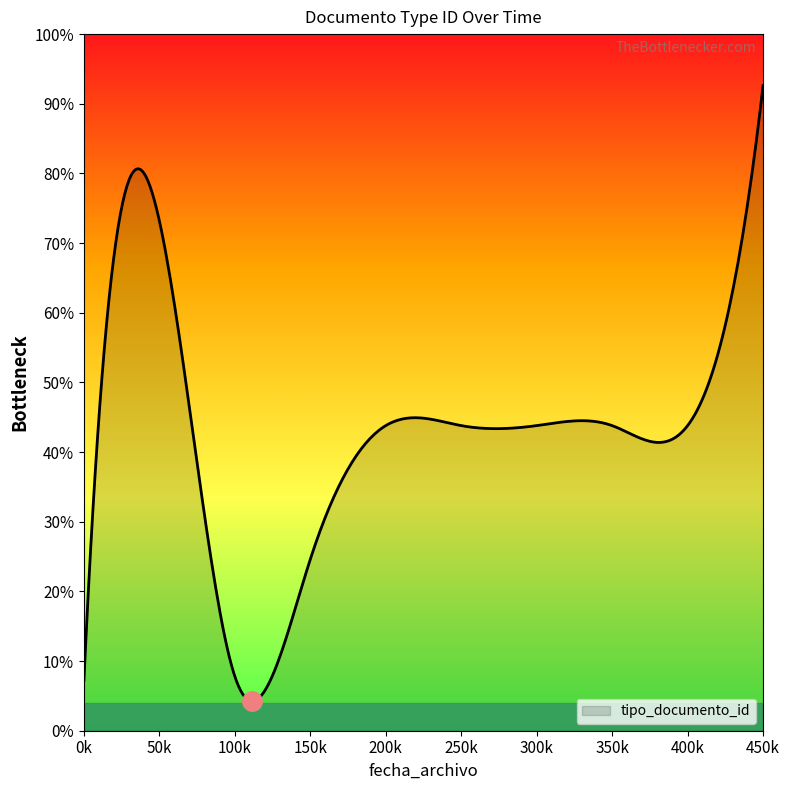

Does the chart display data point markers on the line(s)?

No